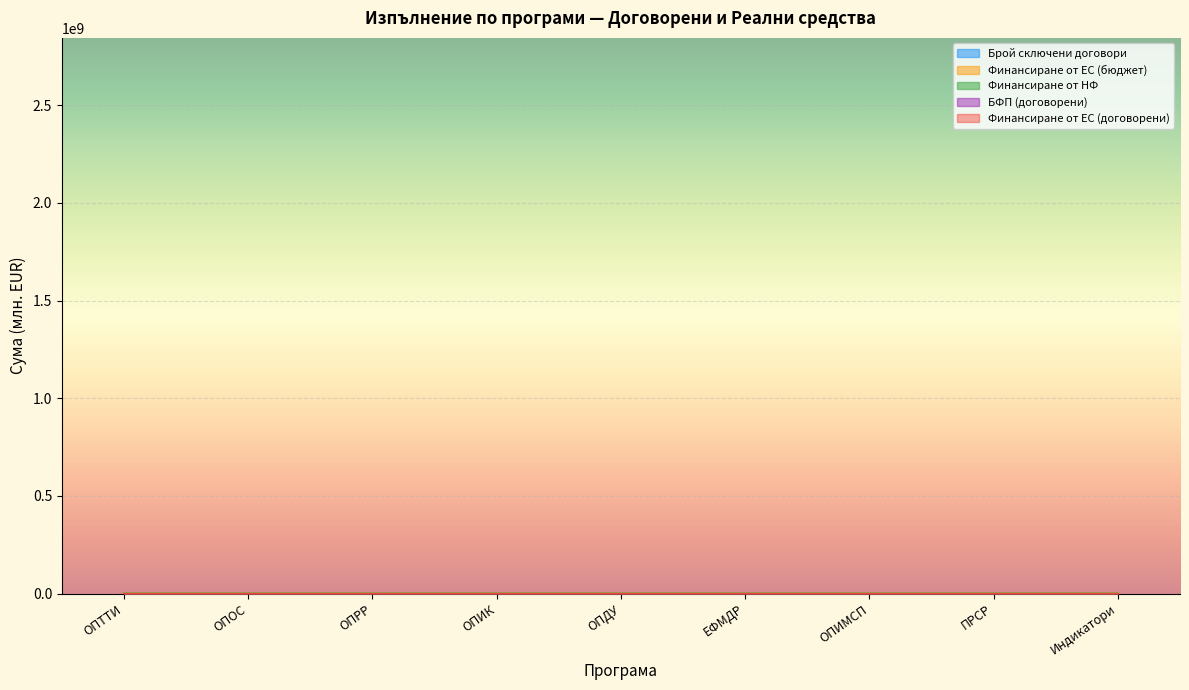

At which category is the sum across all series the highest?

ПРСР